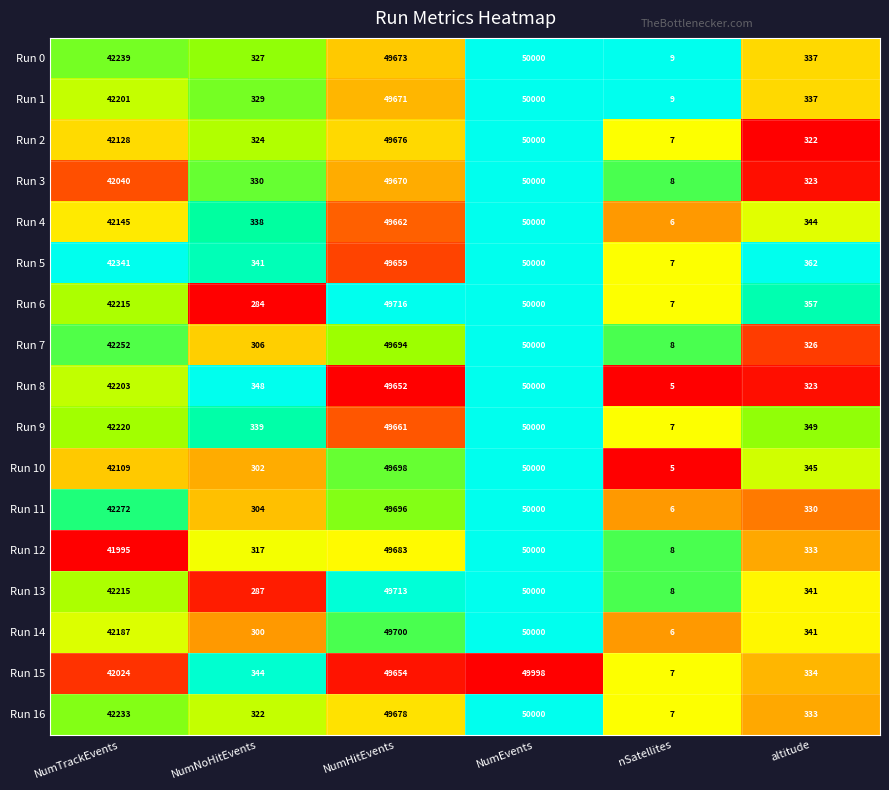

What is the difference between the highest and lowest values at NumHitEvents?

64